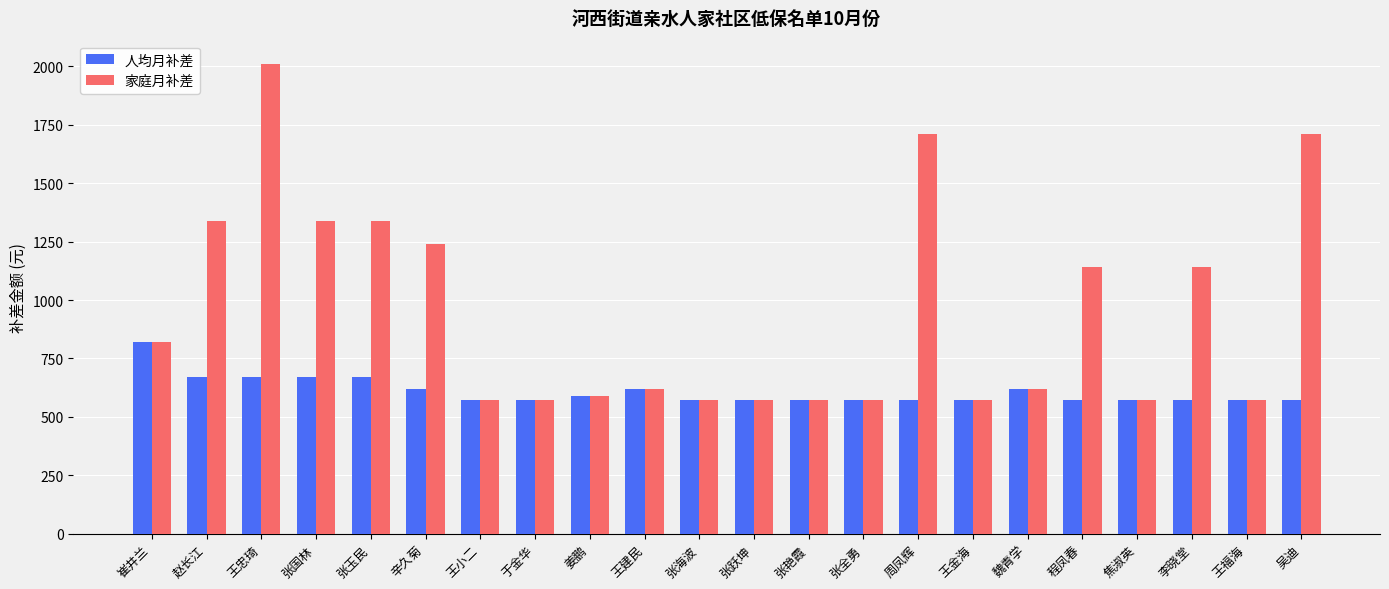

Is it true that 家庭月补差 equals 570 at 王小二?

True